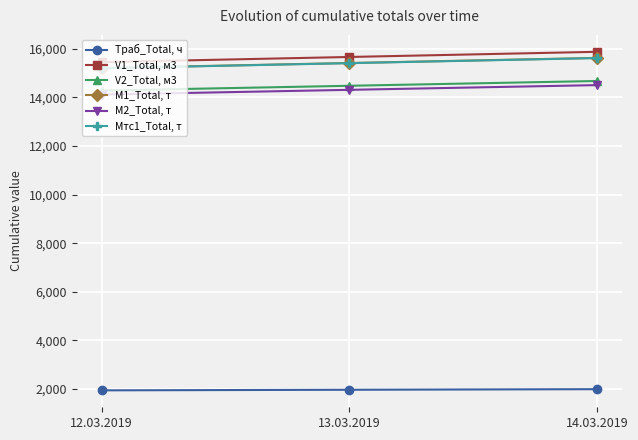

What is the difference between the maximum and minimum values in the Tраб_Total, ч series?

48.0